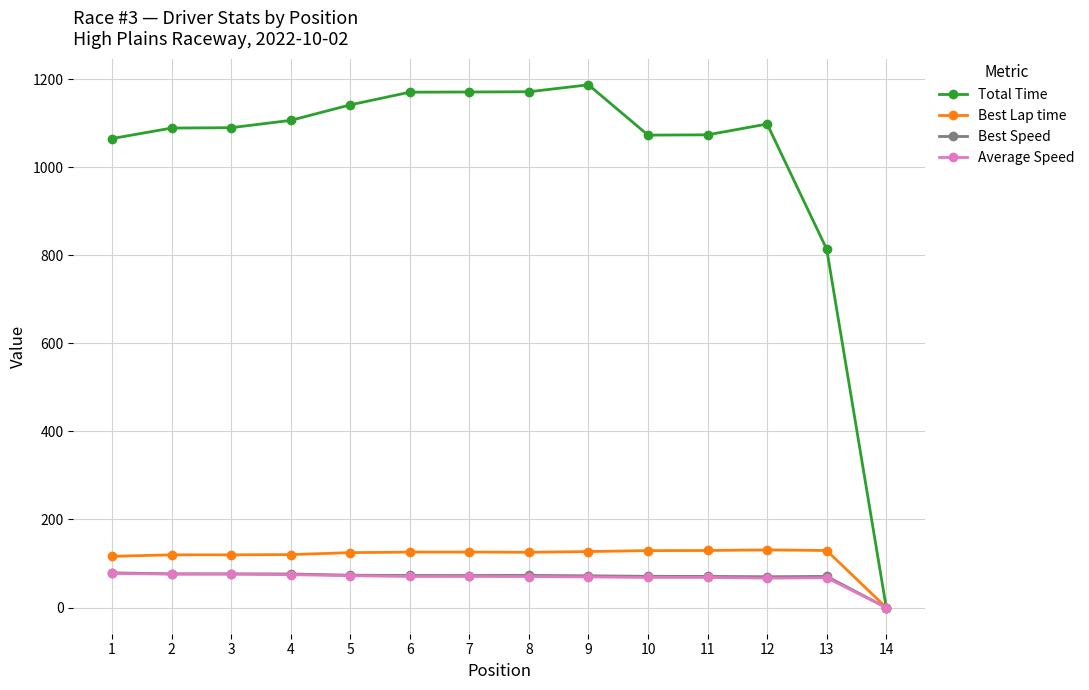

Read the Average Speed value at 11.

68.4